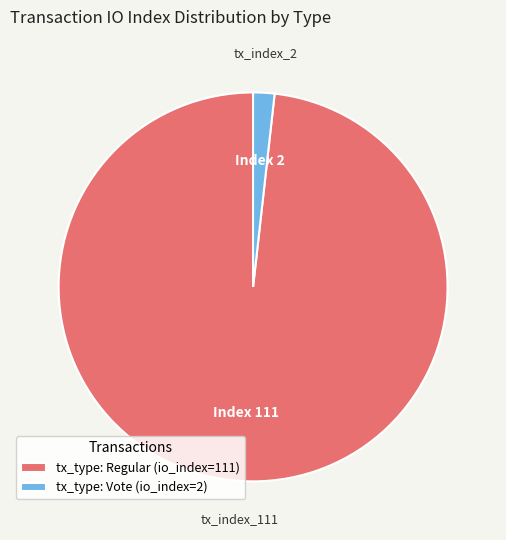

How many slices are in this pie chart?

2